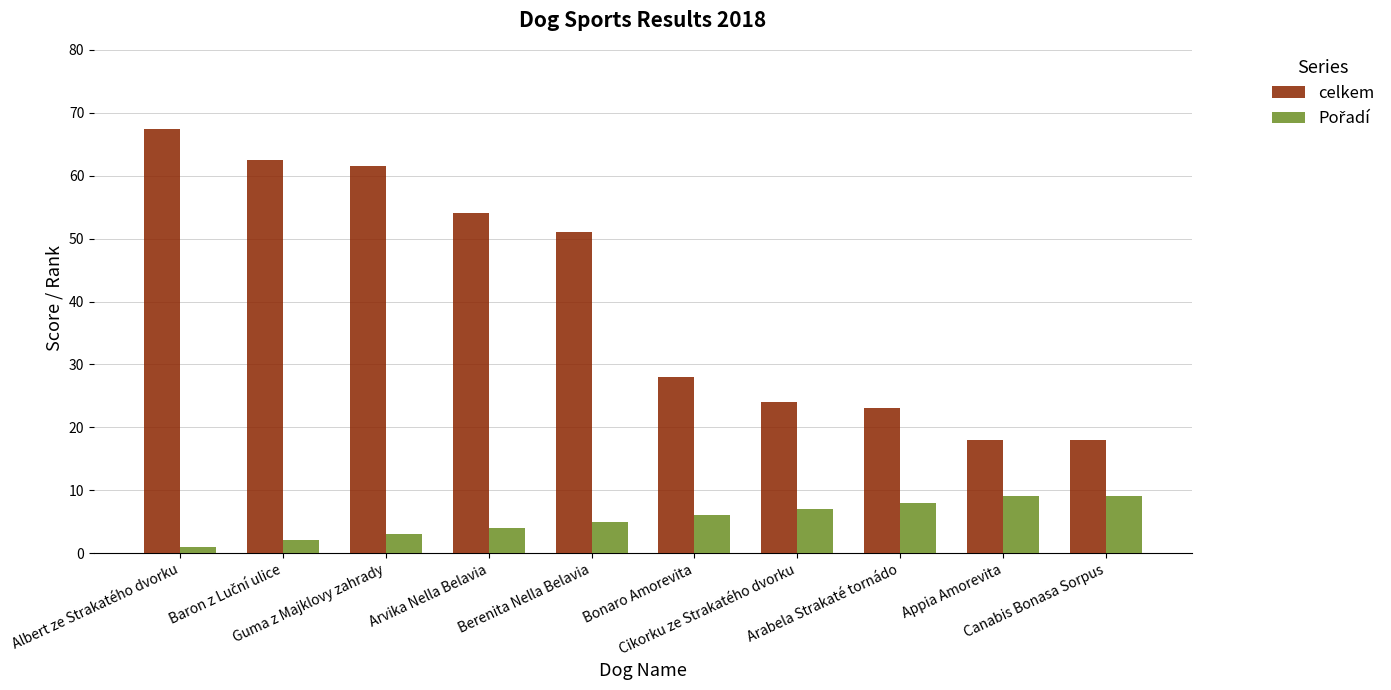

What is the sum of all celkem values?

407.5